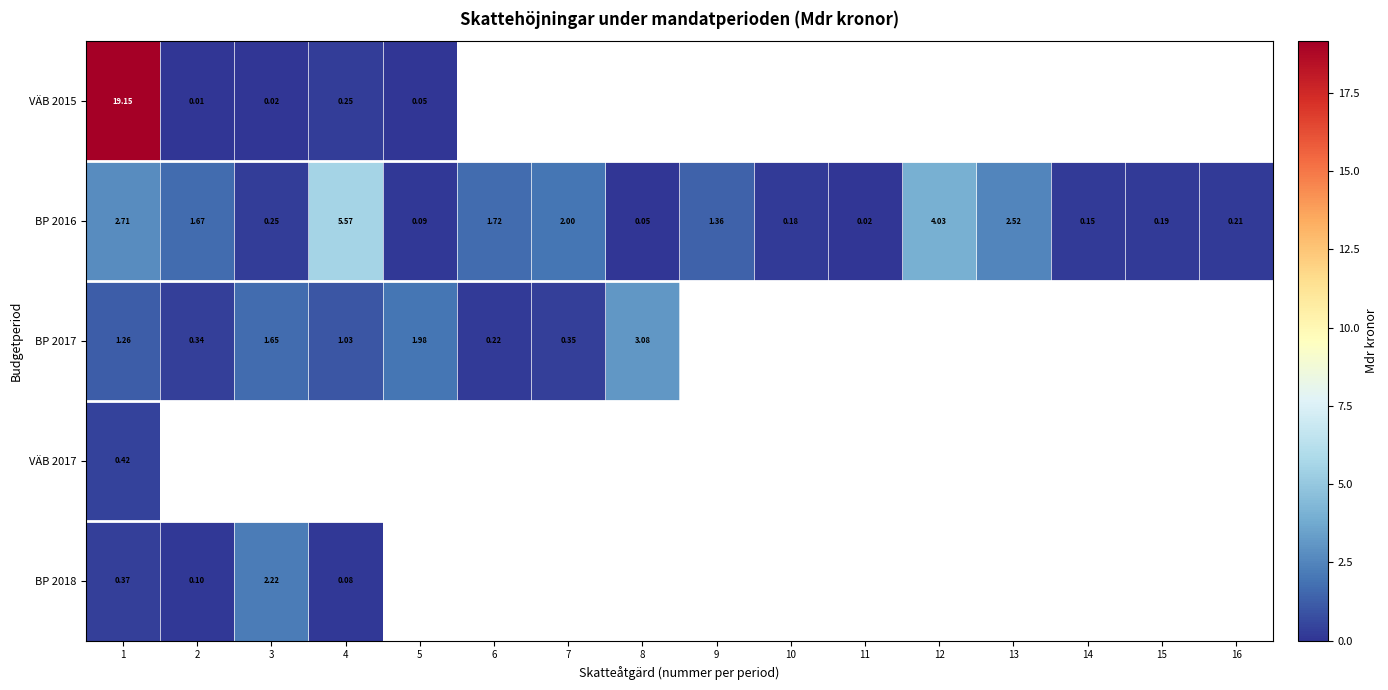

Which series has the widest spread of values?

VÄB 2015